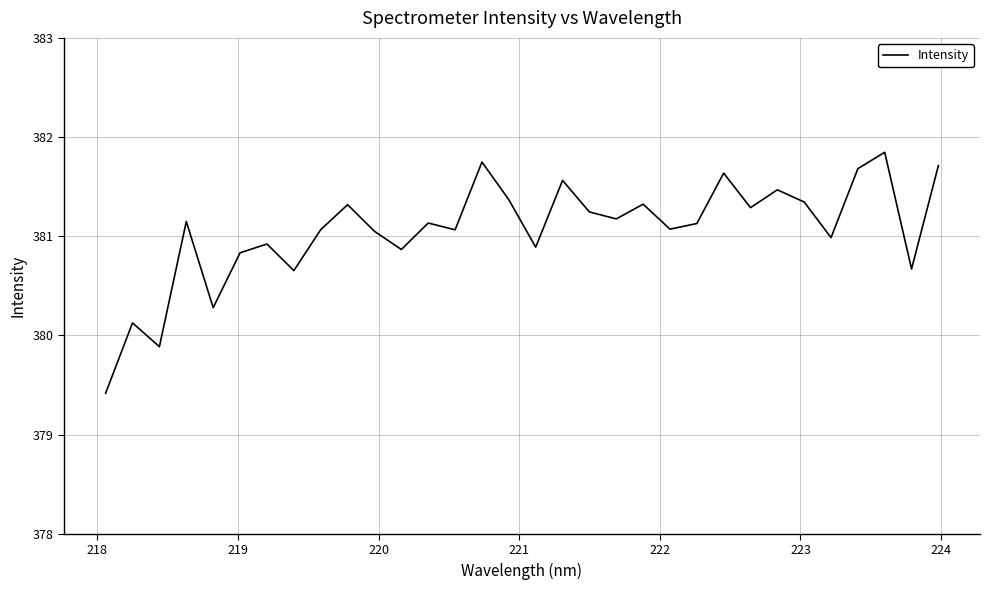

Count the number of categories in the chart.

32